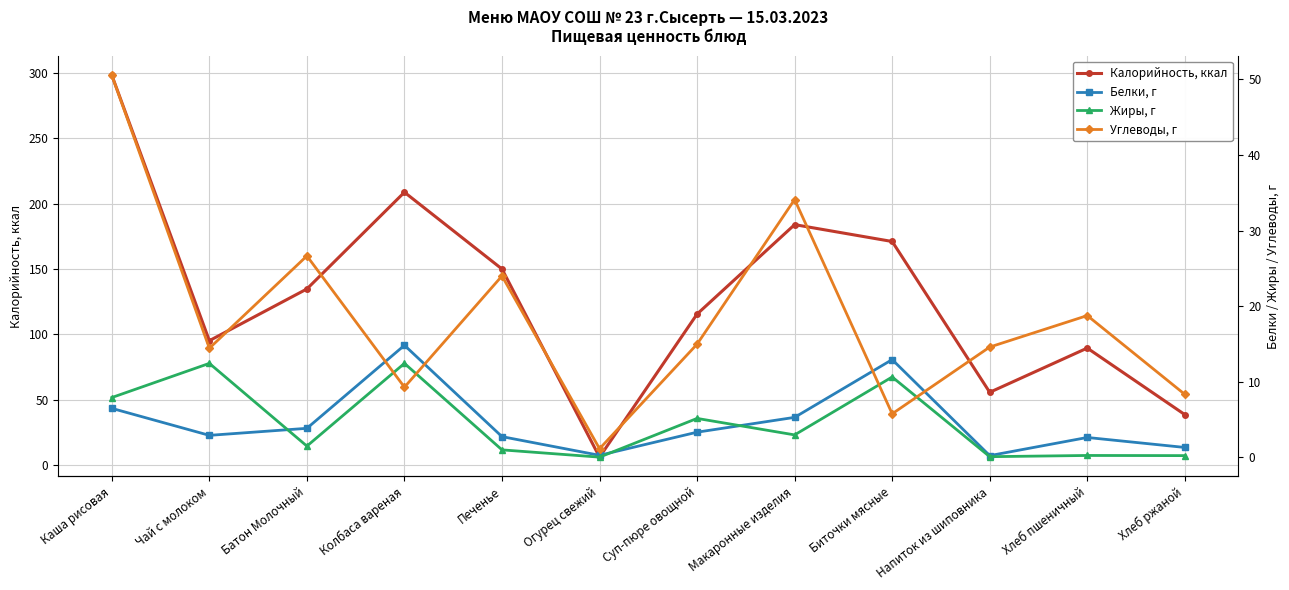

What is the difference between the maximum and second lowest values in the Калорийность, ккал series?

259.5